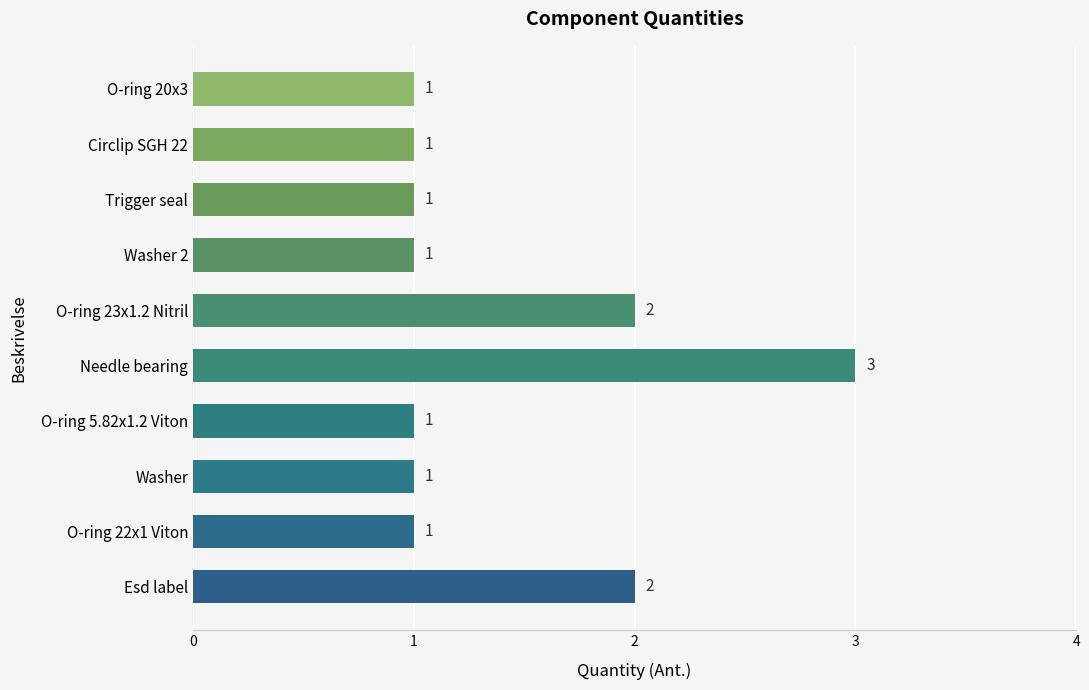

Does the chart contain stacked bars?

No